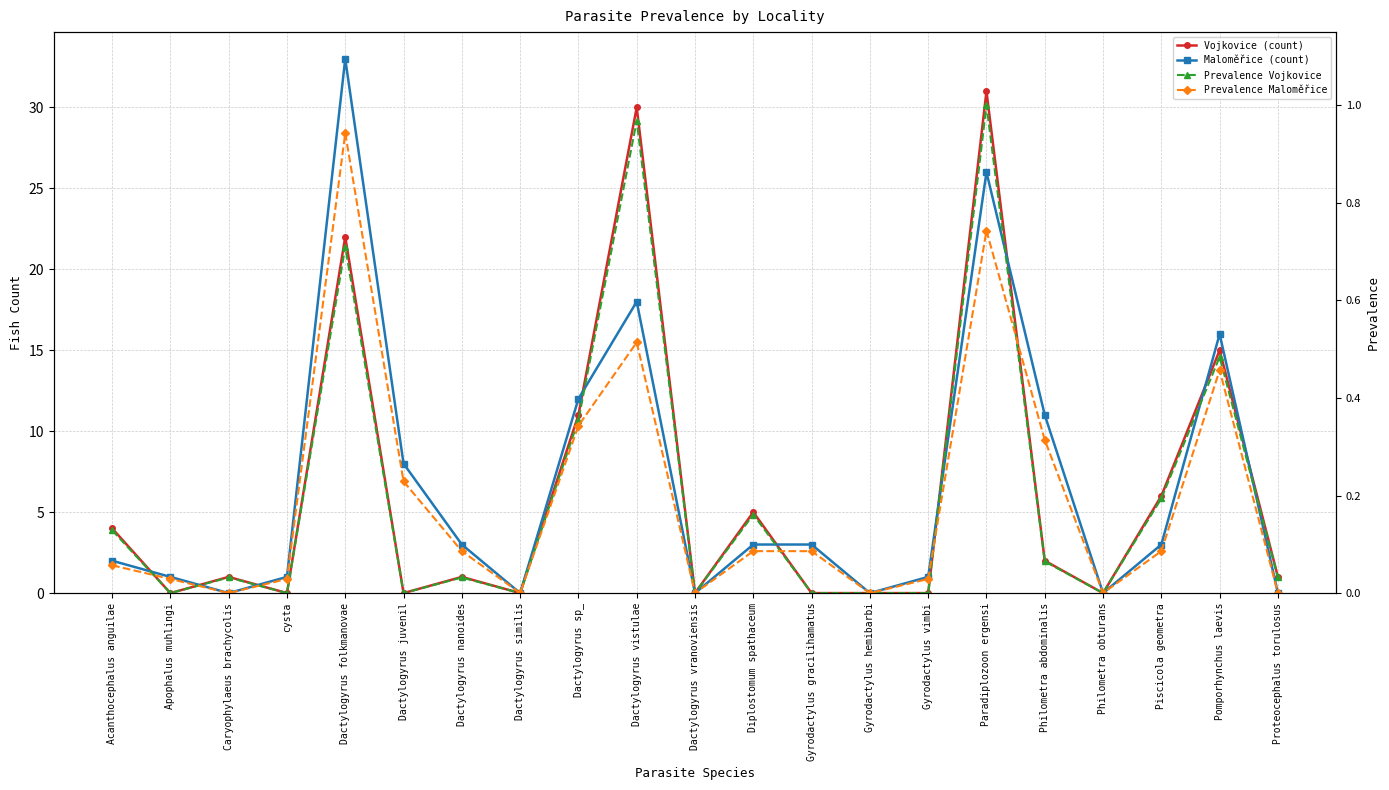

Which category has the lowest value in the Vojkovice (count) series?

Apophalus muhlingi